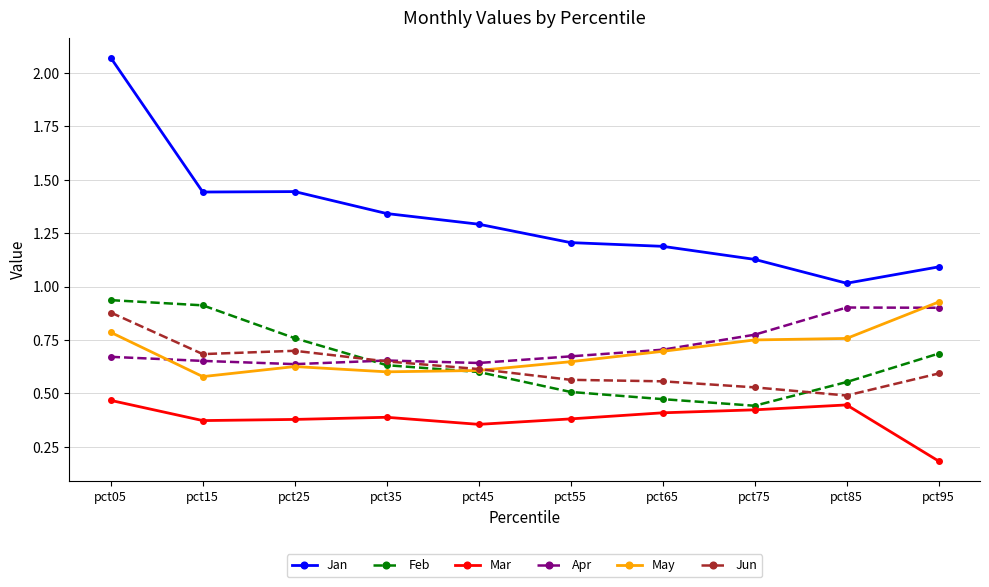

True or false: May has more than 0 points higher than both neighbors.

True